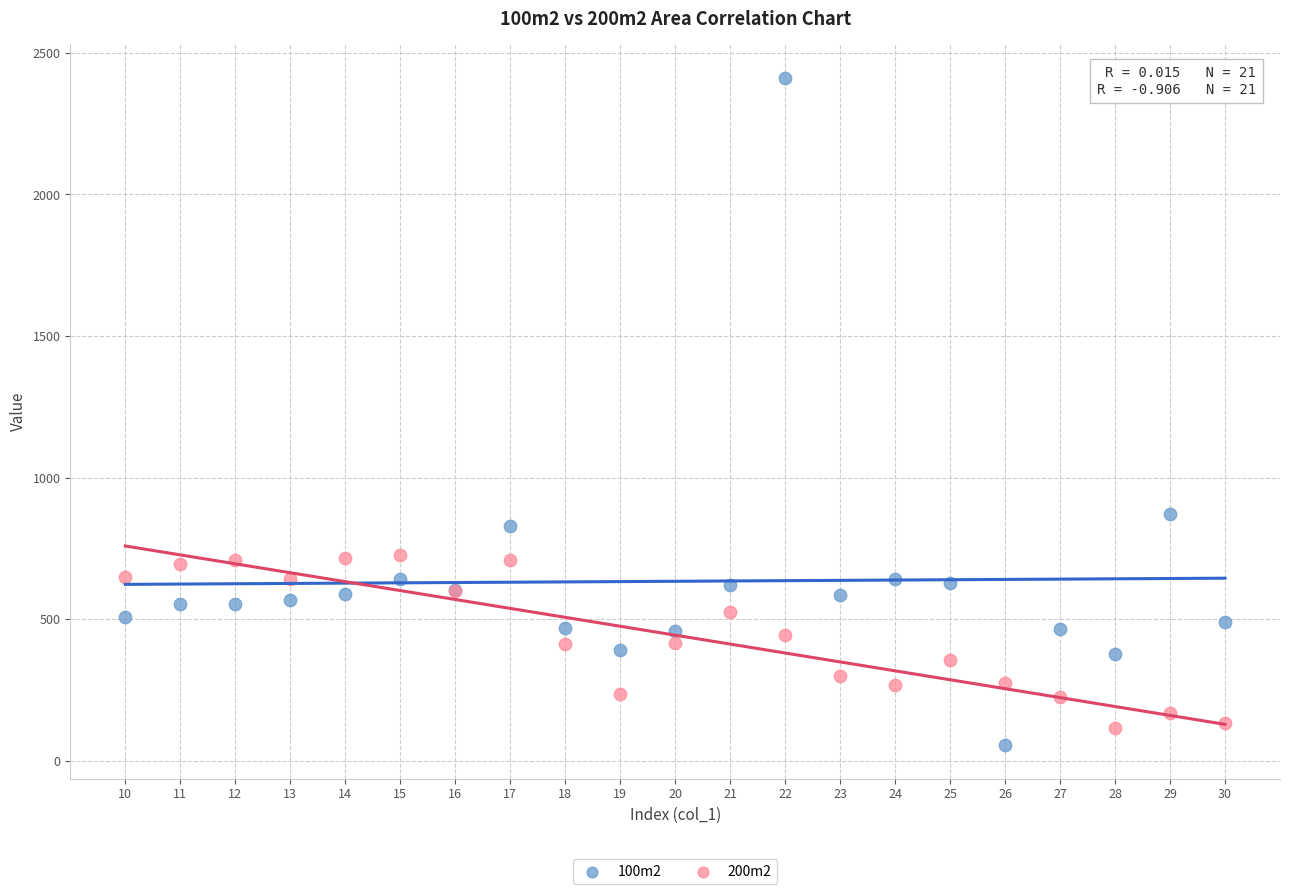

Which series has the largest Y range (max minus min)?

100m2